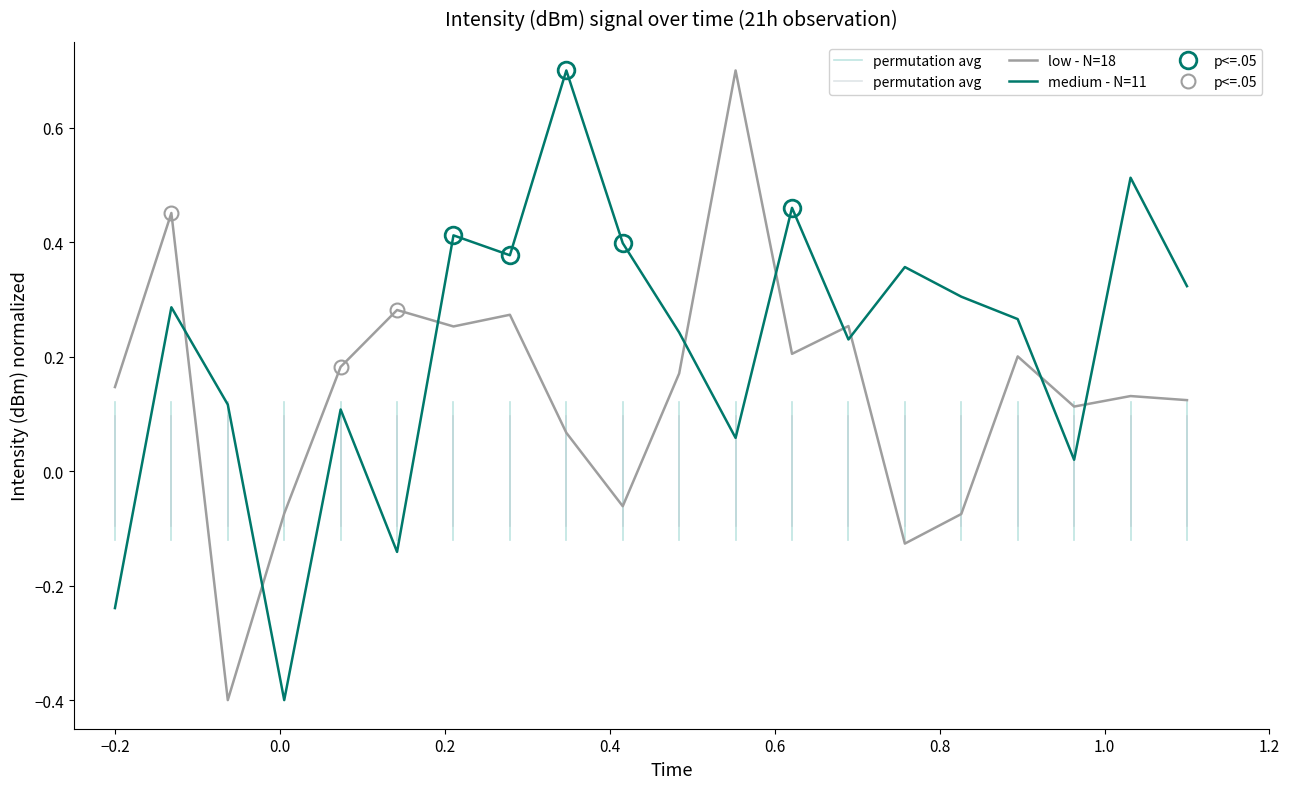

What are all the series names shown in the legend?

low - N=18, medium - N=11